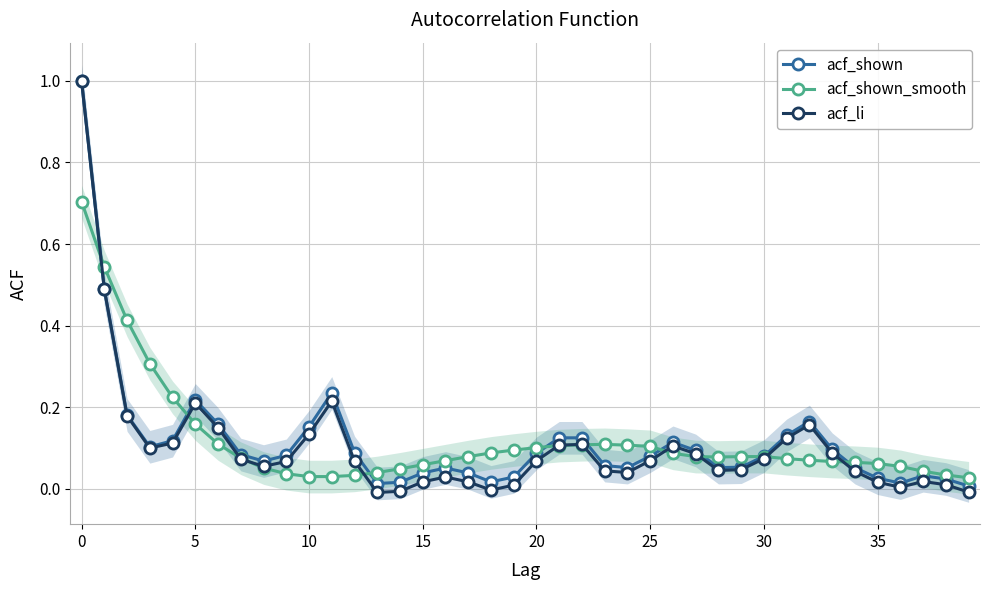

Is this an area chart (filled region under the line)?

No